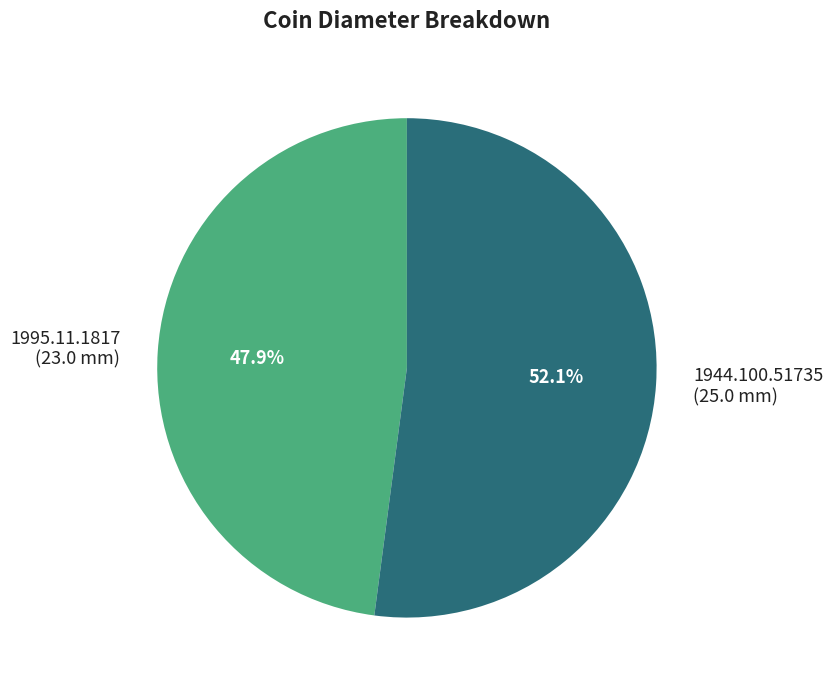

Which category accounts for the majority?

1944.100.51735